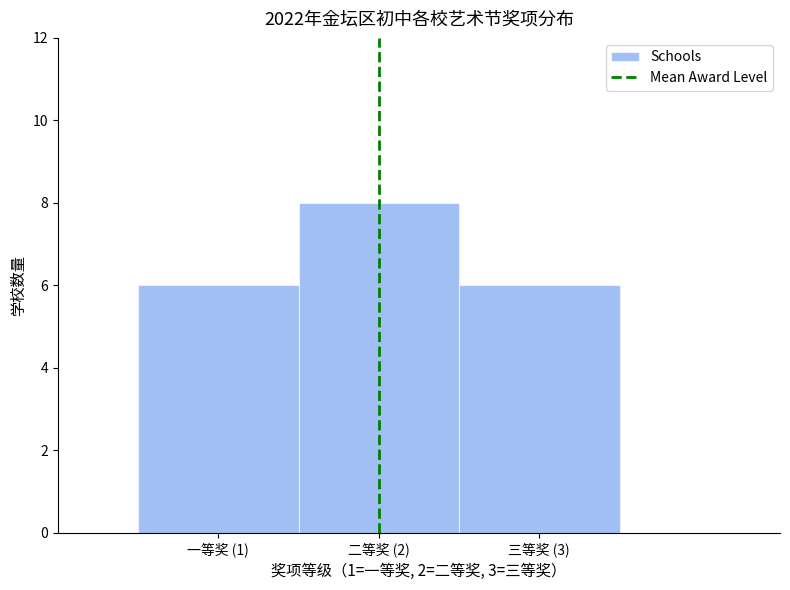

Reading right to left, what are all the values shown in this chart?

三等奖 (3)=6	二等奖 (2)=8	一等奖 (1)=6